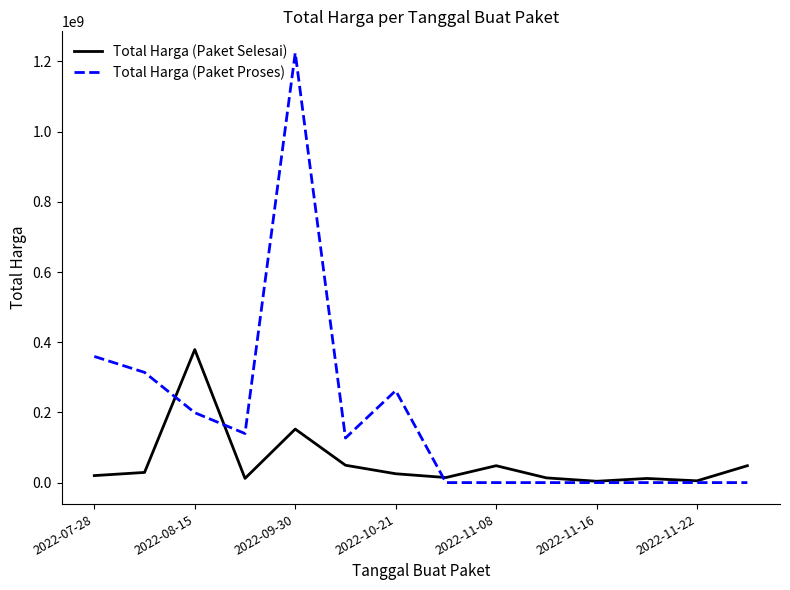

What is the maximum value shown in the chart?

1224682000